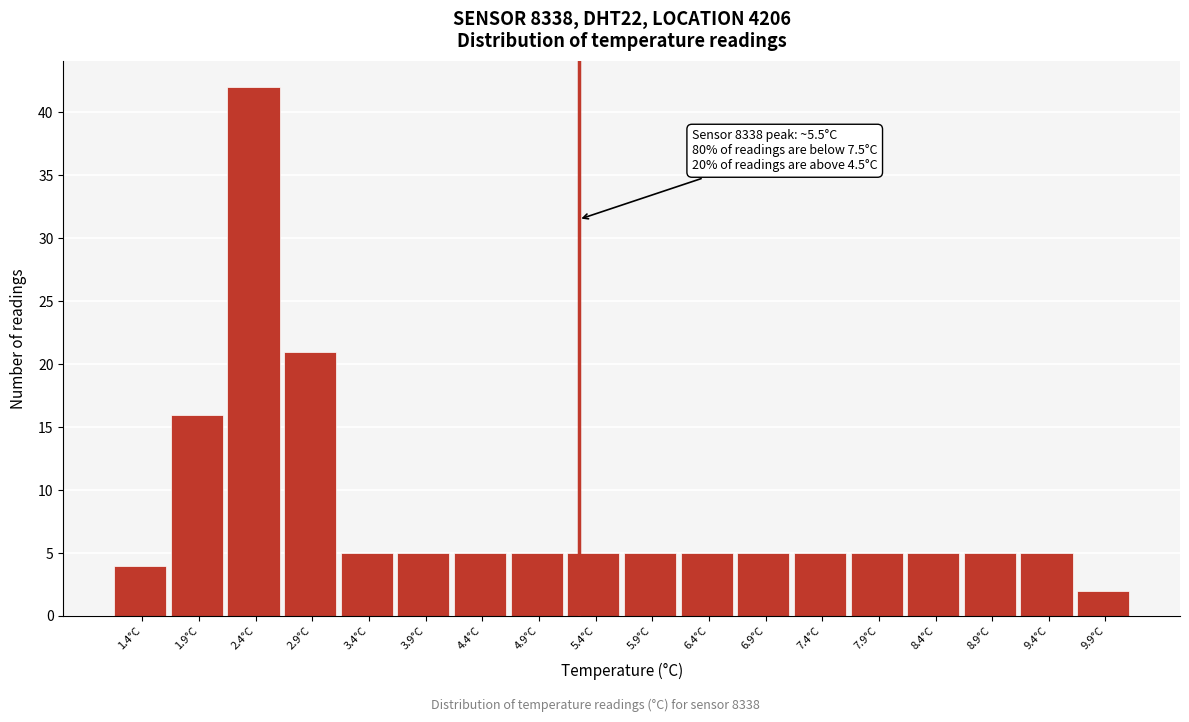

Reading left to right, extract all data points from this chart.

1.4°C=4	1.9°C=16	2.4°C=42	2.9°C=21	3.4°C=5	3.9°C=5	4.4°C=5	4.9°C=5	5.4°C=5	5.9°C=5	6.4°C=5	6.9°C=5	7.4°C=5	7.9°C=5	8.4°C=5	8.9°C=5	9.4°C=5	9.9°C=2